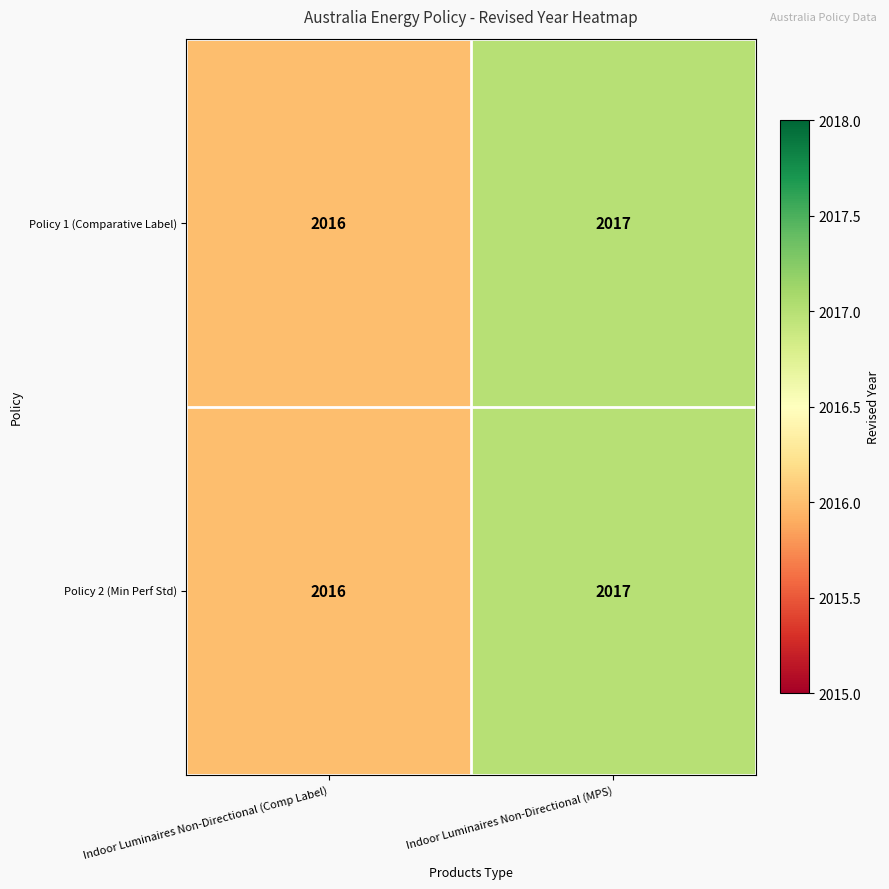

At which category is the sum across all series the highest?

Indoor Luminaires Non-Directional (MPS)